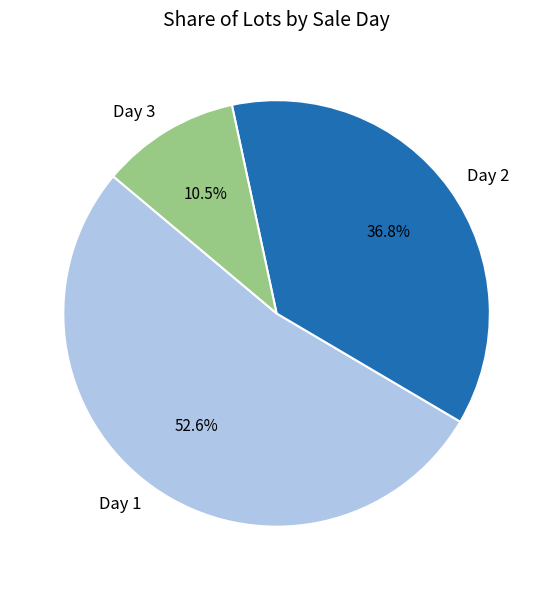

Rank the categories by value from lowest to highest.

Day 3, Day 2, Day 1